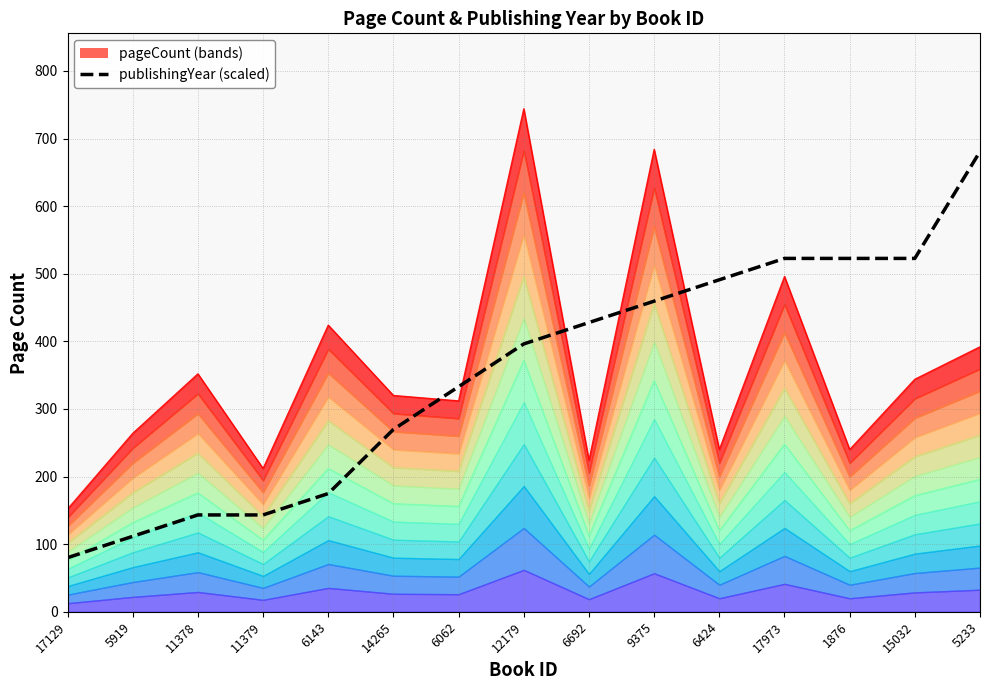

Rank the categories by value from lowest to highest.

17129, 5919, 11378, 11379, 6143, 14265, 6062, 12179, 6692, 9375, 6424, 17973, 1876, 15032, 5233